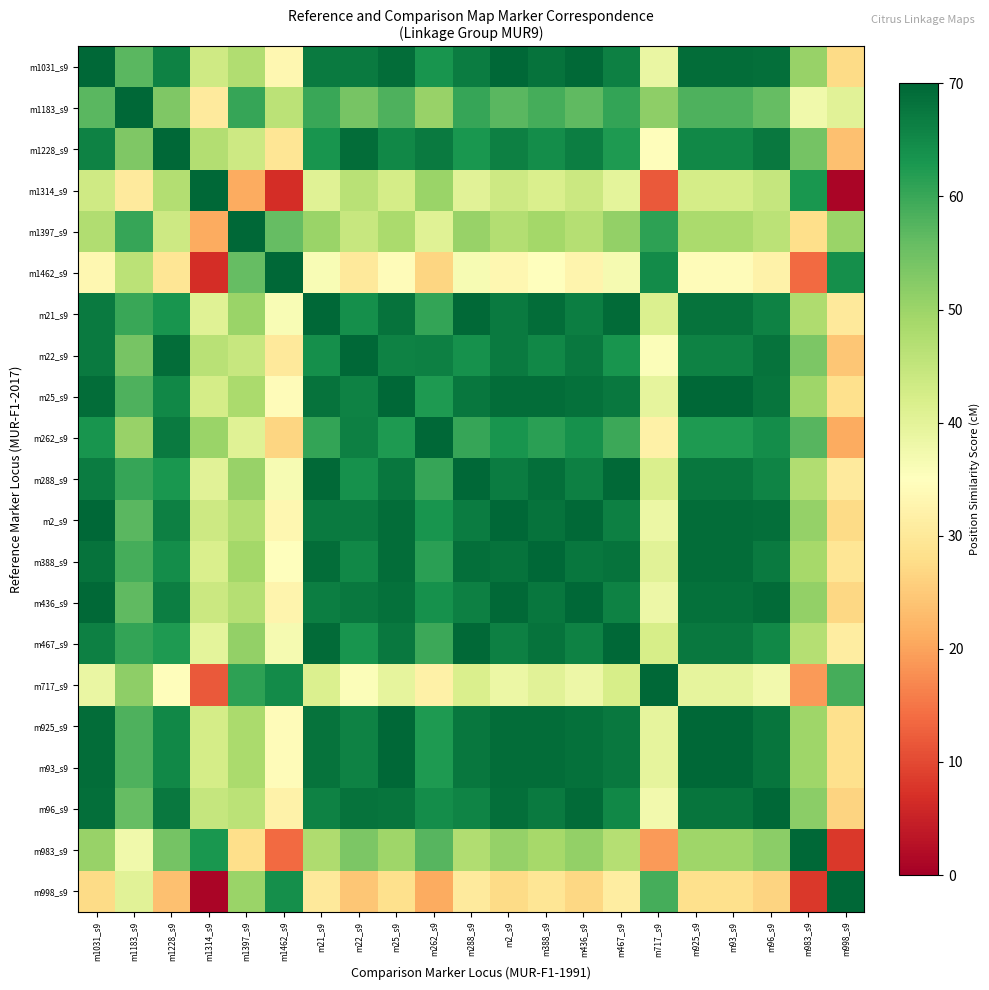

Reading left to right, extract all data points from this chart.

m1031_s9: m1031_s9=70.0	m1183_s9=57.1	m1228_s9=66.1	m1314_s9=43.4	m1397_s9=47.4	m1462_s9=33.3	m21_s9=67.2	m22_s9=67.0	m25_s9=69.1	m262_s9=63.3	m288_s9=66.9	m2_s9=69.9	m388_s9=68.2	m436_s9=69.5	m467_s9=66.4	m717_s9=38.6	m925_s9=69.1	m93_s9=69.1	m96_s9=68.8	m983_s9=50.5	m998_s9=27.5
m1183_s9: m1031_s9=57.1	m1183_s9=70.0	m1228_s9=53.2	m1314_s9=30.5	m1397_s9=60.3	m1462_s9=46.2	m21_s9=59.9	m22_s9=54.1	m25_s9=58.0	m262_s9=50.4	m288_s9=60.2	m2_s9=57.0	m388_s9=58.9	m436_s9=56.6	m467_s9=60.7	m717_s9=51.5	m925_s9=58.0	m93_s9=58.0	m96_s9=55.9	m983_s9=37.6	m998_s9=40.4
m1228_s9: m1031_s9=66.1	m1183_s9=53.2	m1228_s9=70.0	m1314_s9=47.3	m1397_s9=43.5	m1462_s9=29.4	m21_s9=63.3	m22_s9=69.1	m25_s9=65.2	m262_s9=67.2	m288_s9=63.0	m2_s9=66.2	m388_s9=64.3	m436_s9=66.6	m467_s9=62.5	m717_s9=34.7	m925_s9=65.2	m93_s9=65.2	m96_s9=67.3	m983_s9=54.4	m998_s9=23.6
m1314_s9: m1031_s9=43.4	m1183_s9=30.5	m1228_s9=47.3	m1314_s9=70.0	m1397_s9=20.8	m1462_s9=6.7	m21_s9=40.6	m22_s9=46.4	m25_s9=42.5	m262_s9=50.1	m288_s9=40.3	m2_s9=43.5	m388_s9=41.6	m436_s9=43.9	m467_s9=39.8	m717_s9=12.0	m925_s9=42.5	m93_s9=42.5	m96_s9=44.6	m983_s9=62.9	m998_s9=0.9
m1397_s9: m1031_s9=47.4	m1183_s9=60.3	m1228_s9=43.5	m1314_s9=20.8	m1397_s9=70.0	m1462_s9=55.9	m21_s9=50.2	m22_s9=44.4	m25_s9=48.3	m262_s9=40.7	m288_s9=50.5	m2_s9=47.3	m388_s9=49.2	m436_s9=46.9	m467_s9=51.0	m717_s9=61.2	m925_s9=48.3	m93_s9=48.3	m96_s9=46.2	m983_s9=27.9	m998_s9=50.1
m1462_s9: m1031_s9=33.3	m1183_s9=46.2	m1228_s9=29.4	m1314_s9=6.7	m1397_s9=55.9	m1462_s9=70.0	m21_s9=36.1	m22_s9=30.3	m25_s9=34.2	m262_s9=26.6	m288_s9=36.4	m2_s9=33.2	m388_s9=35.1	m436_s9=32.8	m467_s9=36.9	m717_s9=64.7	m925_s9=34.2	m93_s9=34.2	m96_s9=32.1	m983_s9=13.8	m998_s9=64.2
m21_s9: m1031_s9=67.2	m1183_s9=59.9	m1228_s9=63.3	m1314_s9=40.6	m1397_s9=50.2	m1462_s9=36.1	m21_s9=70.0	m22_s9=64.2	m25_s9=68.1	m262_s9=60.5	m288_s9=69.7	m2_s9=67.1	m388_s9=69.0	m436_s9=66.7	m467_s9=69.2	m717_s9=41.4	m925_s9=68.1	m93_s9=68.1	m96_s9=66.0	m983_s9=47.7	m998_s9=30.3
m22_s9: m1031_s9=67.0	m1183_s9=54.1	m1228_s9=69.1	m1314_s9=46.4	m1397_s9=44.4	m1462_s9=30.3	m21_s9=64.2	m22_s9=70.0	m25_s9=66.1	m262_s9=66.3	m288_s9=63.9	m2_s9=67.1	m388_s9=65.2	m436_s9=67.5	m467_s9=63.4	m717_s9=35.6	m925_s9=66.1	m93_s9=66.1	m96_s9=68.2	m983_s9=53.5	m998_s9=24.5
m25_s9: m1031_s9=69.1	m1183_s9=58.0	m1228_s9=65.2	m1314_s9=42.5	m1397_s9=48.3	m1462_s9=34.2	m21_s9=68.1	m22_s9=66.1	m25_s9=70.0	m262_s9=62.4	m288_s9=67.8	m2_s9=69.0	m388_s9=69.1	m436_s9=68.6	m467_s9=67.3	m717_s9=39.5	m925_s9=70.0	m93_s9=70.0	m96_s9=67.9	m983_s9=49.6	m998_s9=28.4
m262_s9: m1031_s9=63.3	m1183_s9=50.4	m1228_s9=67.2	m1314_s9=50.1	m1397_s9=40.7	m1462_s9=26.6	m21_s9=60.5	m22_s9=66.3	m25_s9=62.4	m262_s9=70.0	m288_s9=60.2	m2_s9=63.4	m388_s9=61.5	m436_s9=63.8	m467_s9=59.7	m717_s9=31.9	m925_s9=62.4	m93_s9=62.4	m96_s9=64.5	m983_s9=57.2	m998_s9=20.8
m288_s9: m1031_s9=66.9	m1183_s9=60.2	m1228_s9=63.0	m1314_s9=40.3	m1397_s9=50.5	m1462_s9=36.4	m21_s9=69.7	m22_s9=63.9	m25_s9=67.8	m262_s9=60.2	m288_s9=70.0	m2_s9=66.8	m388_s9=68.7	m436_s9=66.4	m467_s9=69.5	m717_s9=41.7	m925_s9=67.8	m93_s9=67.8	m96_s9=65.7	m983_s9=47.4	m998_s9=30.6
m2_s9: m1031_s9=69.9	m1183_s9=57.0	m1228_s9=66.2	m1314_s9=43.5	m1397_s9=47.3	m1462_s9=33.2	m21_s9=67.1	m22_s9=67.1	m25_s9=69.0	m262_s9=63.4	m288_s9=66.8	m2_s9=70.0	m388_s9=68.1	m436_s9=69.6	m467_s9=66.3	m717_s9=38.5	m925_s9=69.0	m93_s9=69.0	m96_s9=68.9	m983_s9=50.6	m998_s9=27.4
m388_s9: m1031_s9=68.2	m1183_s9=58.9	m1228_s9=64.3	m1314_s9=41.6	m1397_s9=49.2	m1462_s9=35.1	m21_s9=69.0	m22_s9=65.2	m25_s9=69.1	m262_s9=61.5	m288_s9=68.7	m2_s9=68.1	m388_s9=70.0	m436_s9=67.7	m467_s9=68.2	m717_s9=40.4	m925_s9=69.1	m93_s9=69.1	m96_s9=67.0	m983_s9=48.7	m998_s9=29.3
m436_s9: m1031_s9=69.5	m1183_s9=56.6	m1228_s9=66.6	m1314_s9=43.9	m1397_s9=46.9	m1462_s9=32.8	m21_s9=66.7	m22_s9=67.5	m25_s9=68.6	m262_s9=63.8	m288_s9=66.4	m2_s9=69.6	m388_s9=67.7	m436_s9=70.0	m467_s9=65.9	m717_s9=38.1	m925_s9=68.6	m93_s9=68.6	m96_s9=69.3	m983_s9=51.0	m998_s9=27.0
m467_s9: m1031_s9=66.4	m1183_s9=60.7	m1228_s9=62.5	m1314_s9=39.8	m1397_s9=51.0	m1462_s9=36.9	m21_s9=69.2	m22_s9=63.4	m25_s9=67.3	m262_s9=59.7	m288_s9=69.5	m2_s9=66.3	m388_s9=68.2	m436_s9=65.9	m467_s9=70.0	m717_s9=42.2	m925_s9=67.3	m93_s9=67.3	m96_s9=65.2	m983_s9=46.9	m998_s9=31.1
m717_s9: m1031_s9=38.6	m1183_s9=51.5	m1228_s9=34.7	m1314_s9=12.0	m1397_s9=61.2	m1462_s9=64.7	m21_s9=41.4	m22_s9=35.6	m25_s9=39.5	m262_s9=31.9	m288_s9=41.7	m2_s9=38.5	m388_s9=40.4	m436_s9=38.1	m467_s9=42.2	m717_s9=70.0	m925_s9=39.5	m93_s9=39.5	m96_s9=37.4	m983_s9=19.1	m998_s9=58.9
m925_s9: m1031_s9=69.1	m1183_s9=58.0	m1228_s9=65.2	m1314_s9=42.5	m1397_s9=48.3	m1462_s9=34.2	m21_s9=68.1	m22_s9=66.1	m25_s9=70.0	m262_s9=62.4	m288_s9=67.8	m2_s9=69.0	m388_s9=69.1	m436_s9=68.6	m467_s9=67.3	m717_s9=39.5	m925_s9=70.0	m93_s9=70.0	m96_s9=67.9	m983_s9=49.6	m998_s9=28.4
m93_s9: m1031_s9=69.1	m1183_s9=58.0	m1228_s9=65.2	m1314_s9=42.5	m1397_s9=48.3	m1462_s9=34.2	m21_s9=68.1	m22_s9=66.1	m25_s9=70.0	m262_s9=62.4	m288_s9=67.8	m2_s9=69.0	m388_s9=69.1	m436_s9=68.6	m467_s9=67.3	m717_s9=39.5	m925_s9=70.0	m93_s9=70.0	m96_s9=67.9	m983_s9=49.6	m998_s9=28.4
m96_s9: m1031_s9=68.8	m1183_s9=55.9	m1228_s9=67.3	m1314_s9=44.6	m1397_s9=46.2	m1462_s9=32.1	m21_s9=66.0	m22_s9=68.2	m25_s9=67.9	m262_s9=64.5	m288_s9=65.7	m2_s9=68.9	m388_s9=67.0	m436_s9=69.3	m467_s9=65.2	m717_s9=37.4	m925_s9=67.9	m93_s9=67.9	m96_s9=70.0	m983_s9=51.7	m998_s9=26.3
m983_s9: m1031_s9=50.5	m1183_s9=37.6	m1228_s9=54.4	m1314_s9=62.9	m1397_s9=27.9	m1462_s9=13.8	m21_s9=47.7	m22_s9=53.5	m25_s9=49.6	m262_s9=57.2	m288_s9=47.4	m2_s9=50.6	m388_s9=48.7	m436_s9=51.0	m467_s9=46.9	m717_s9=19.1	m925_s9=49.6	m93_s9=49.6	m96_s9=51.7	m983_s9=70.0	m998_s9=8.0
m998_s9: m1031_s9=27.5	m1183_s9=40.4	m1228_s9=23.6	m1314_s9=0.9	m1397_s9=50.1	m1462_s9=64.2	m21_s9=30.3	m22_s9=24.5	m25_s9=28.4	m262_s9=20.8	m288_s9=30.6	m2_s9=27.4	m388_s9=29.3	m436_s9=27.0	m467_s9=31.1	m717_s9=58.9	m925_s9=28.4	m93_s9=28.4	m96_s9=26.3	m983_s9=8.0	m998_s9=70.0